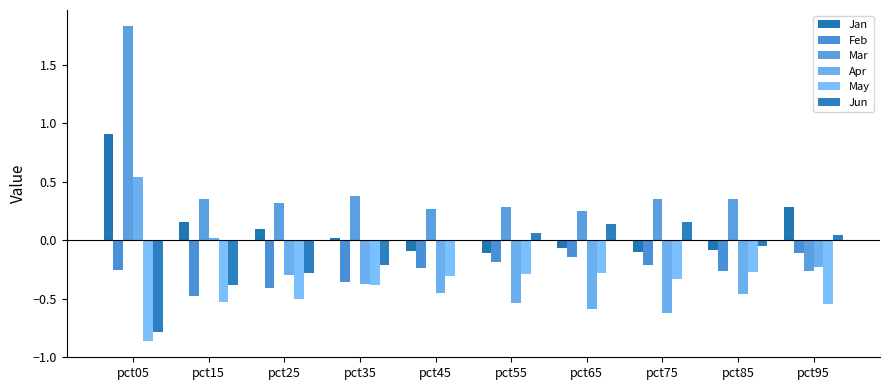

Count the number of categories in the chart.

10